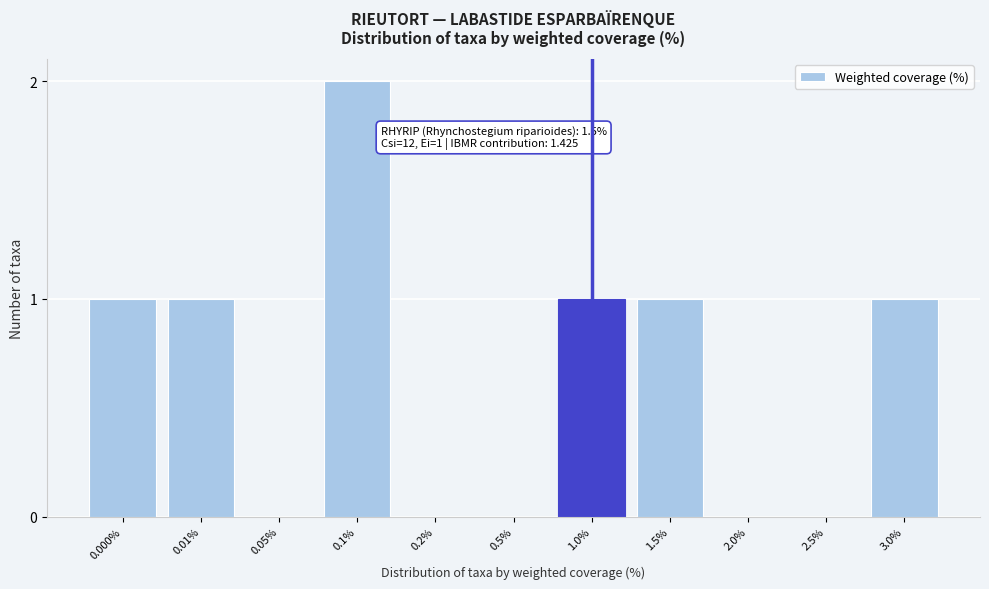

Reading right to left, transcribe all the data shown in this chart.

3.0%=1	2.5%=0	2.0%=0	1.5%=1	1.0%=1	0.5%=0	0.2%=0	0.1%=2	0.05%=0	0.01%=1	0.000%=1